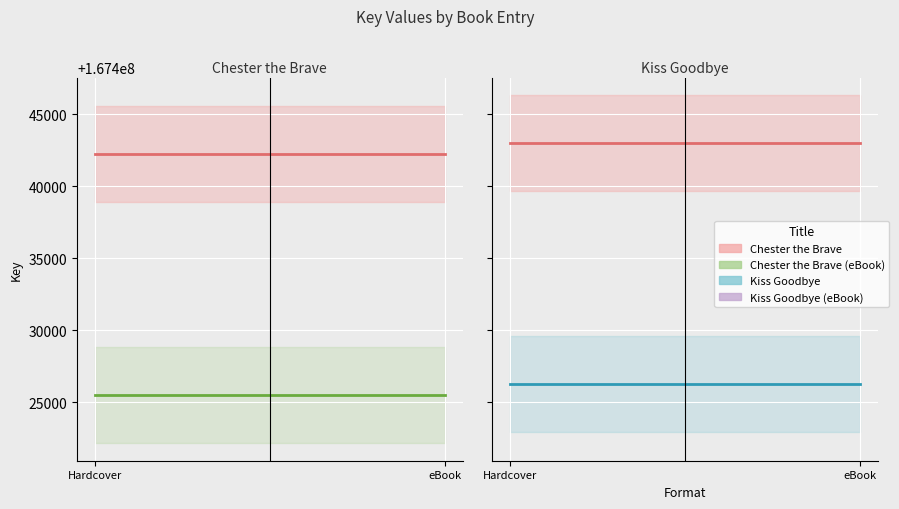

Is it true that Kiss Goodbye (eBook) equals 262503188.9 at Hardcover?

False